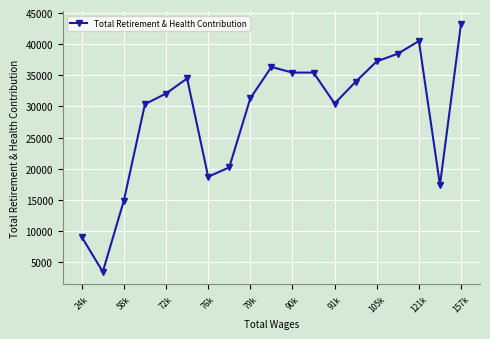

What is the average value?

28580